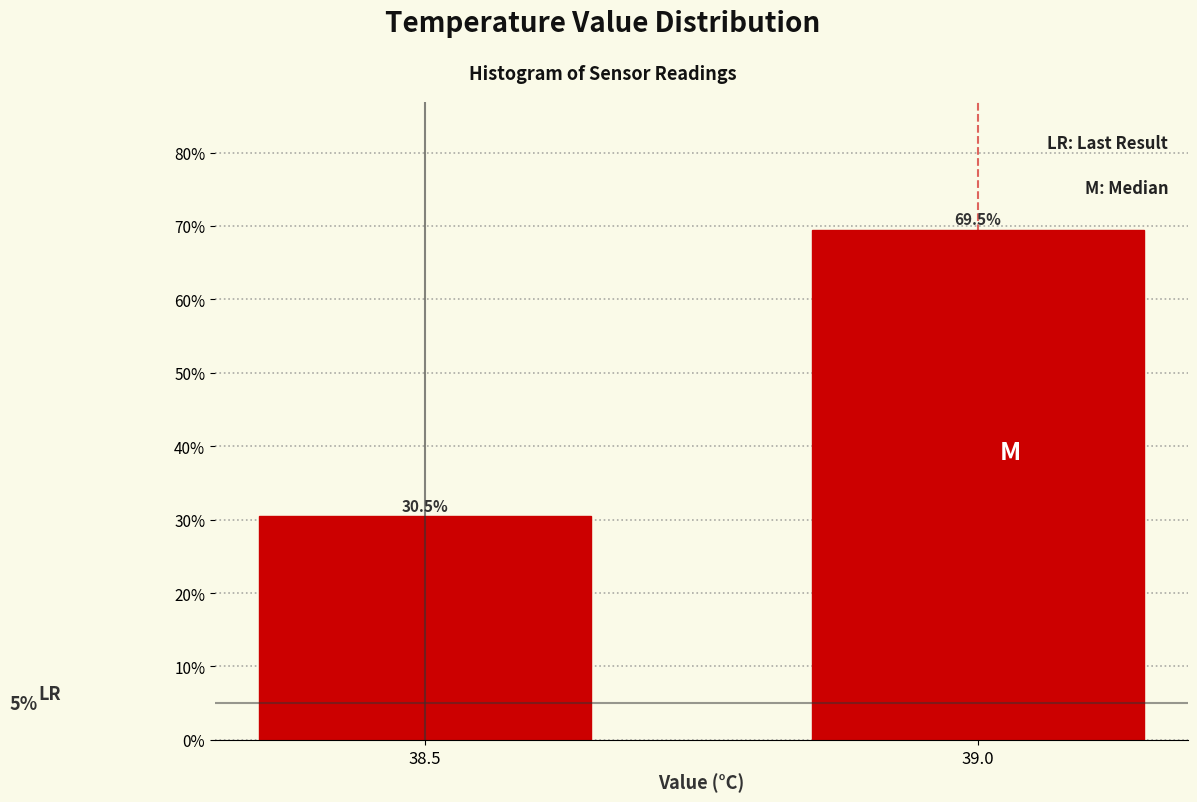

Reading left to right, what are all the values shown in this chart?

30.5	69.5